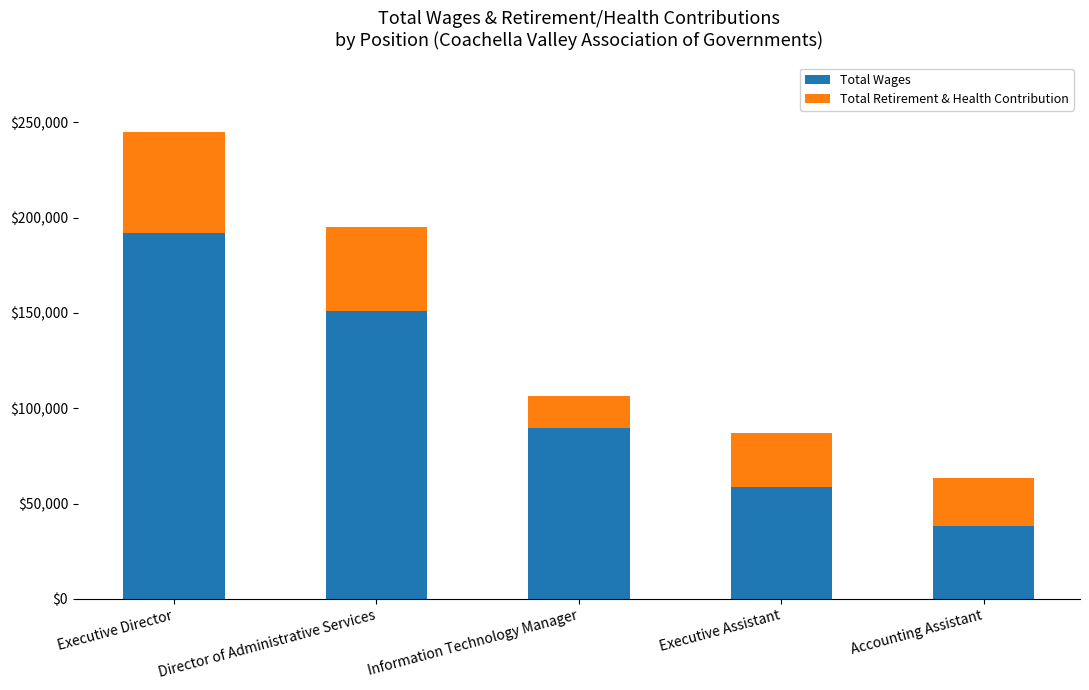

Does the chart contain any negative values?

No